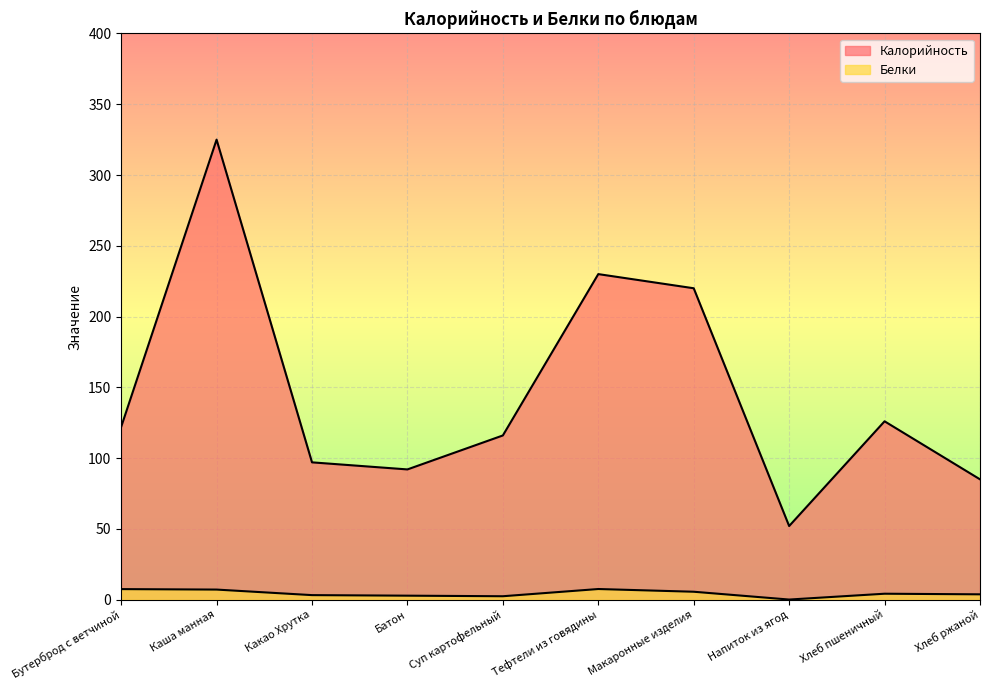

List the series in order of their overall mean, highest first.

Калорийность, Белки